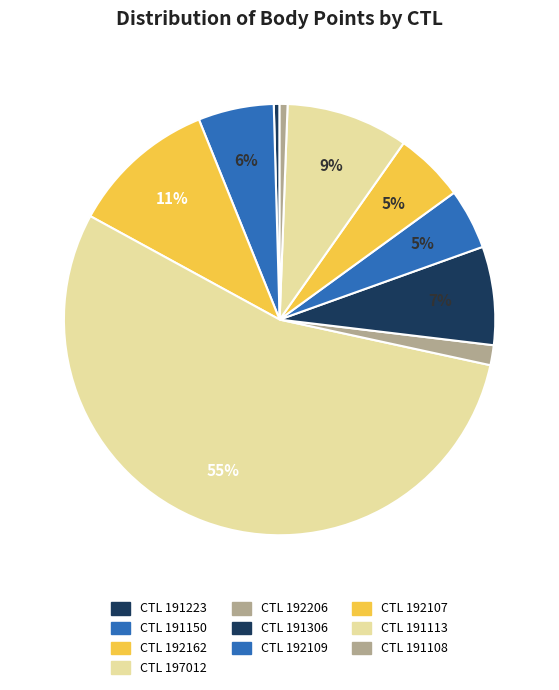

Which slice is the smallest?

191223